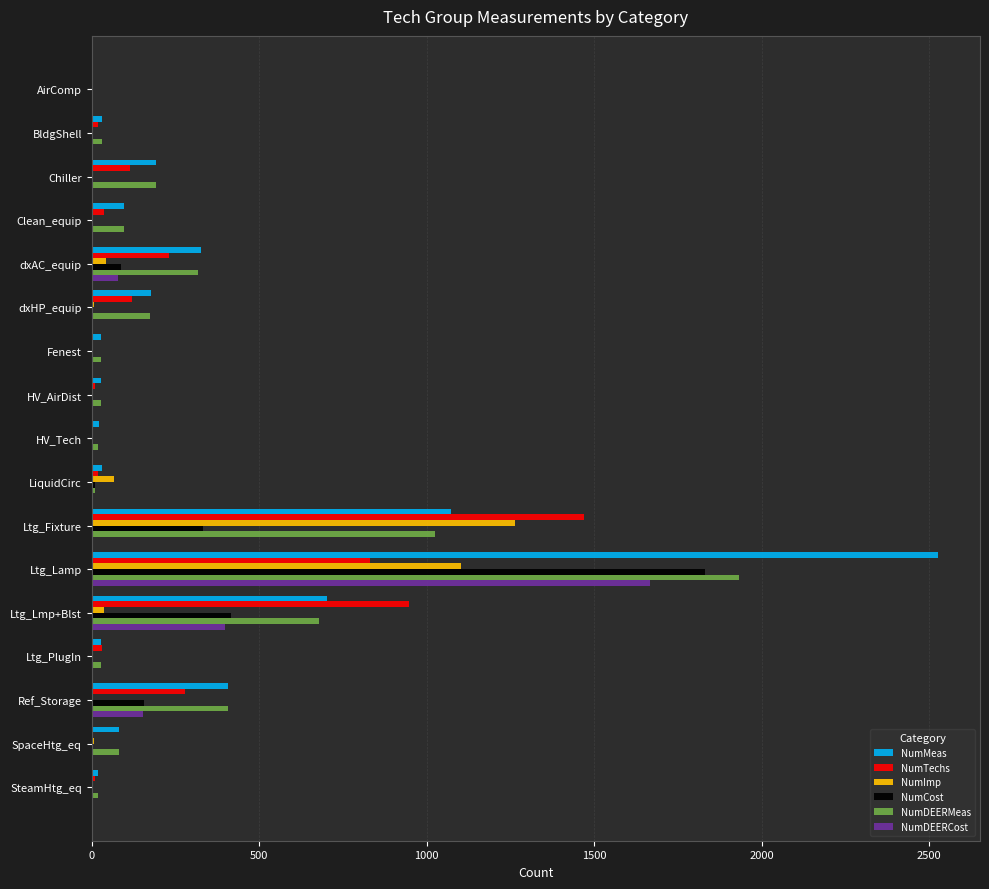

At which category is the sum across all series the highest?

Ltg_Lamp